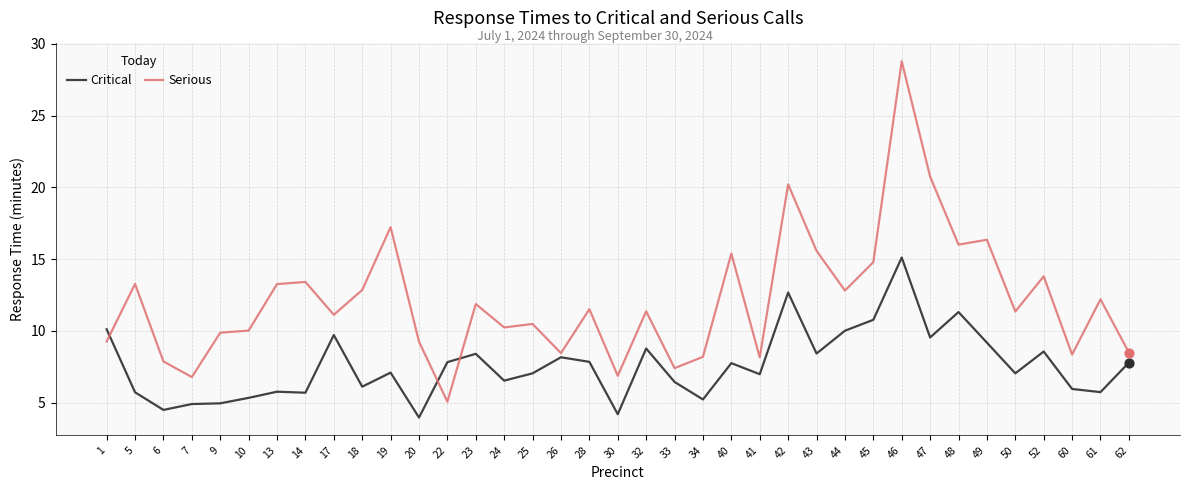

Is the value of Serious at 30 greater than the value of Critical at 5?

Yes